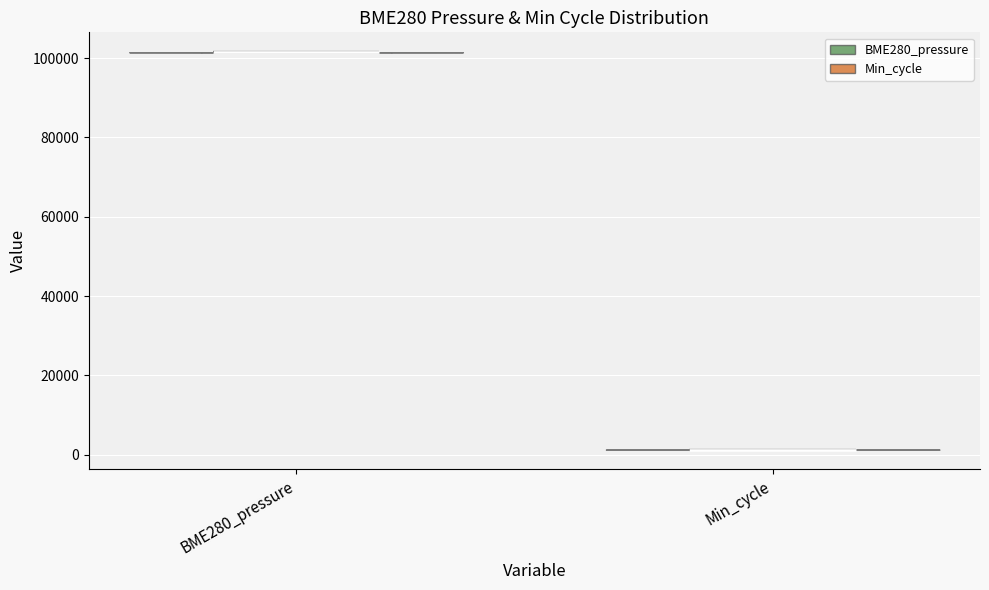

Which violin has the highest median line?

BME280_pressure